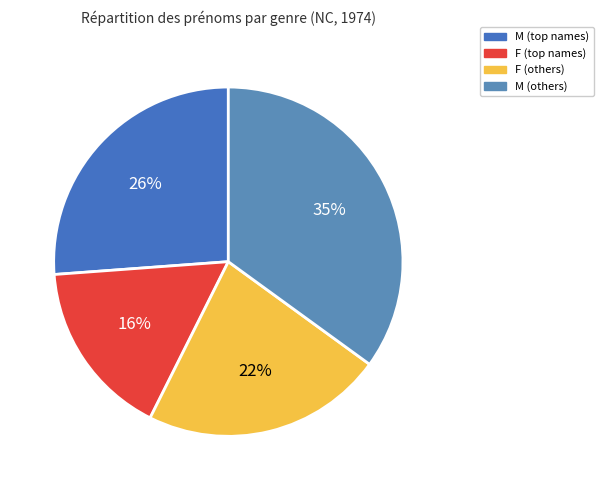

How many slices are in this pie chart?

4